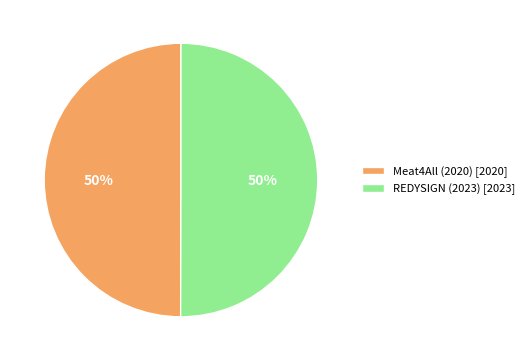

Combined, do Meat4All (2020) [2020] and REDYSIGN (2023) [2023] account for over 50%?

Yes